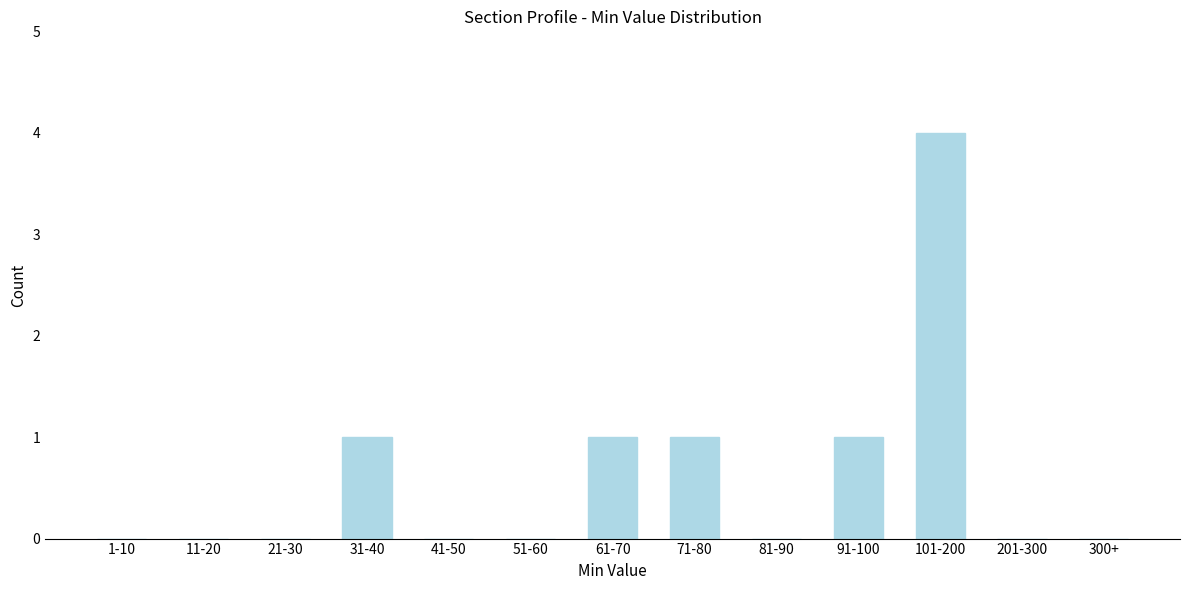

Reading left to right, what are all the values shown in this chart?

1-10=0	11-20=0	21-30=0	31-40=1	41-50=0	51-60=0	61-70=1	71-80=1	81-90=0	91-100=1	101-200=4	201-300=0	300+=0